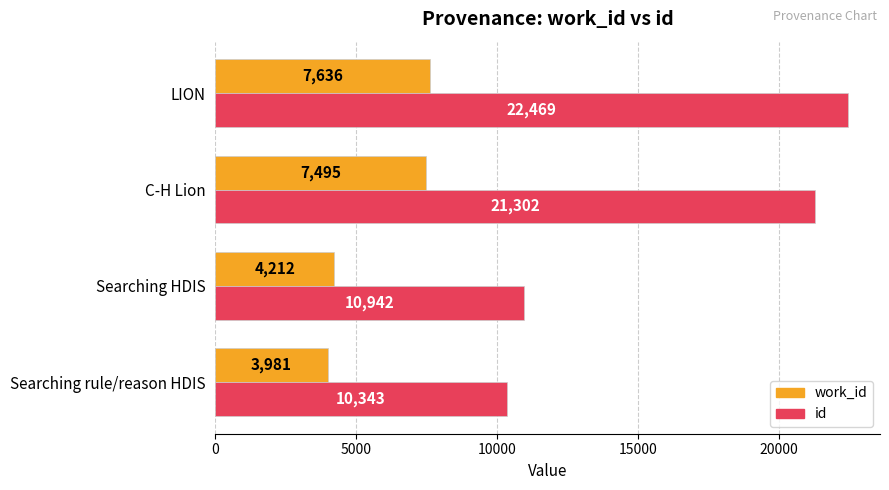

List the series in order of their overall mean, highest first.

id, work_id